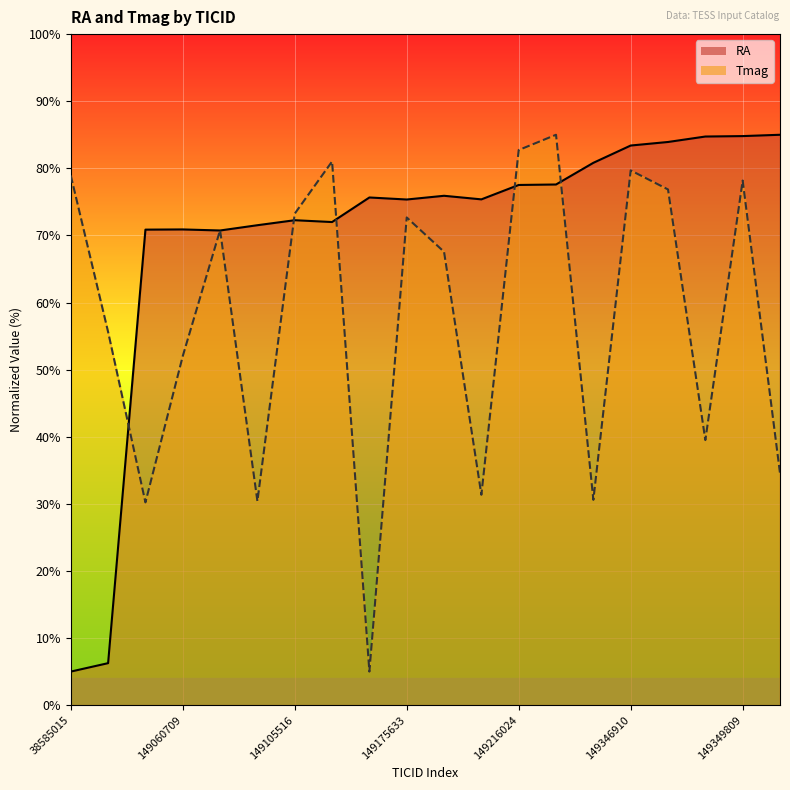

How many interior local peaks does the Tmag series have?

6